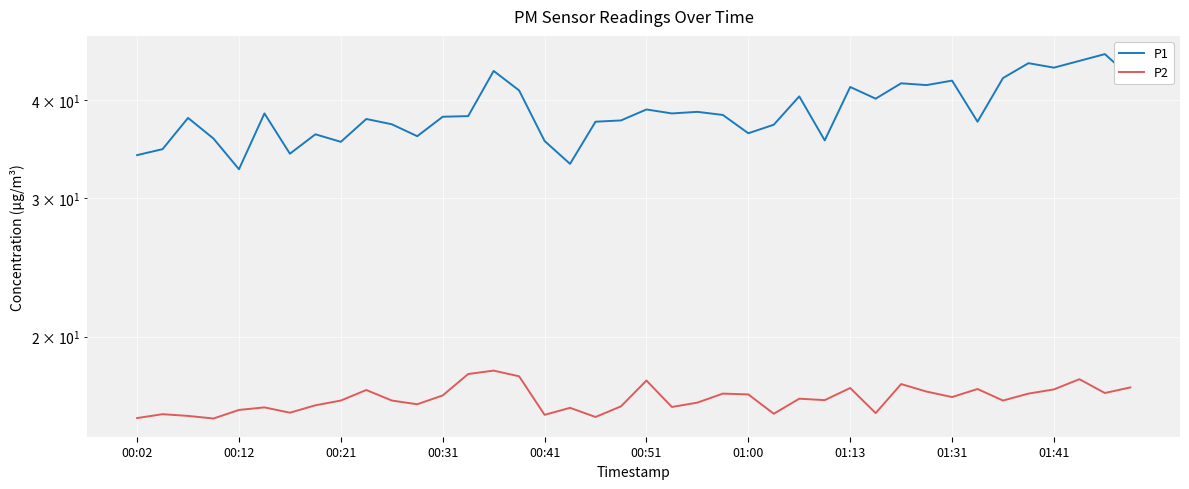

At which category is the sum across all series the highest?

38